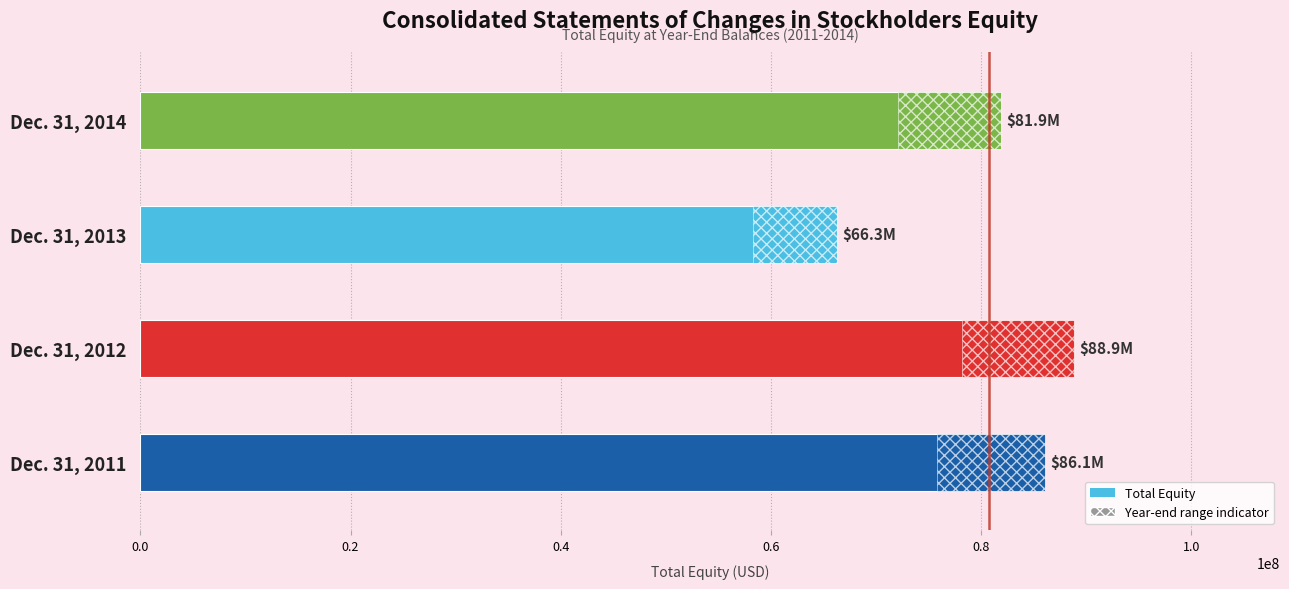

What is the value of the 2nd bar from the left?

88868830